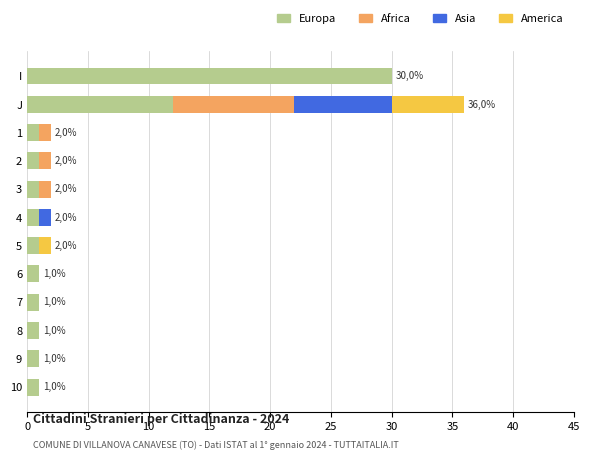

At which category is the sum across all series the highest?

J